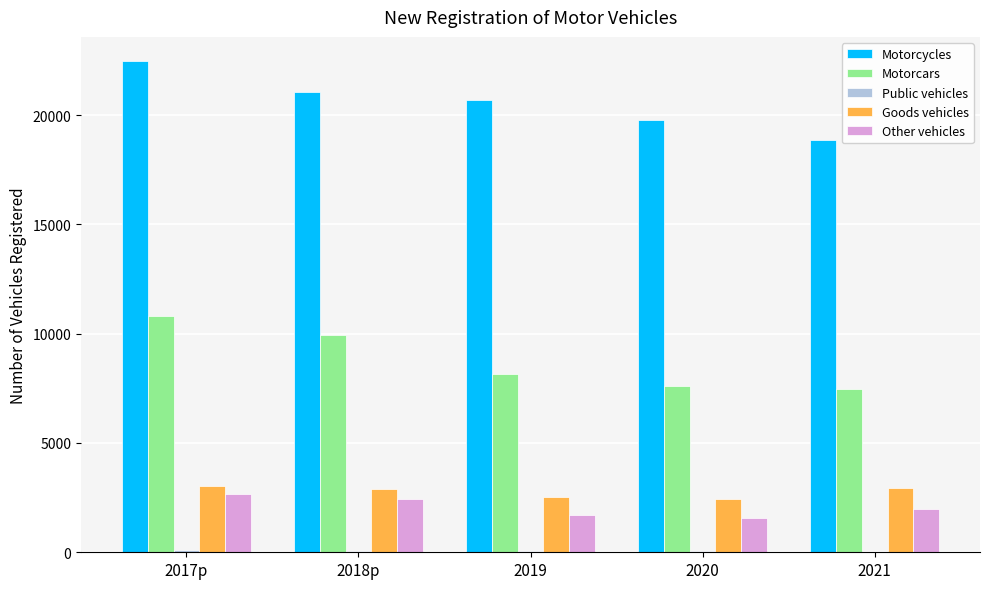

Where does the Other vehicles series first go above 1995?

2017p